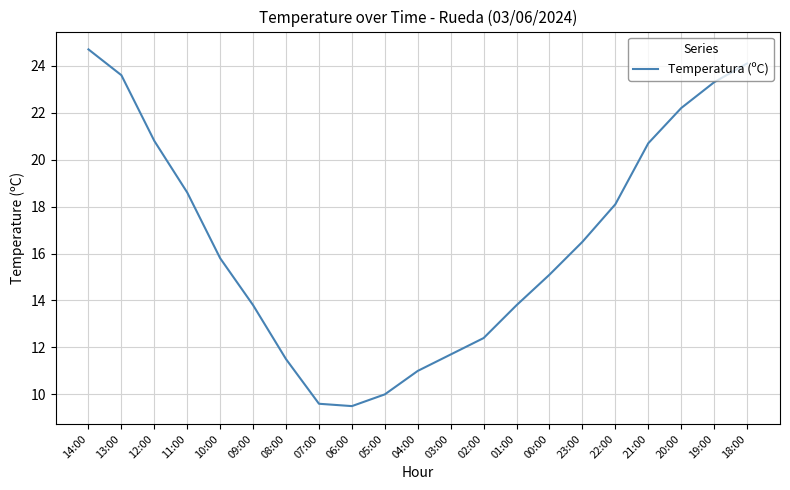

Between 03:00 and 21:00, which is larger?

21:00